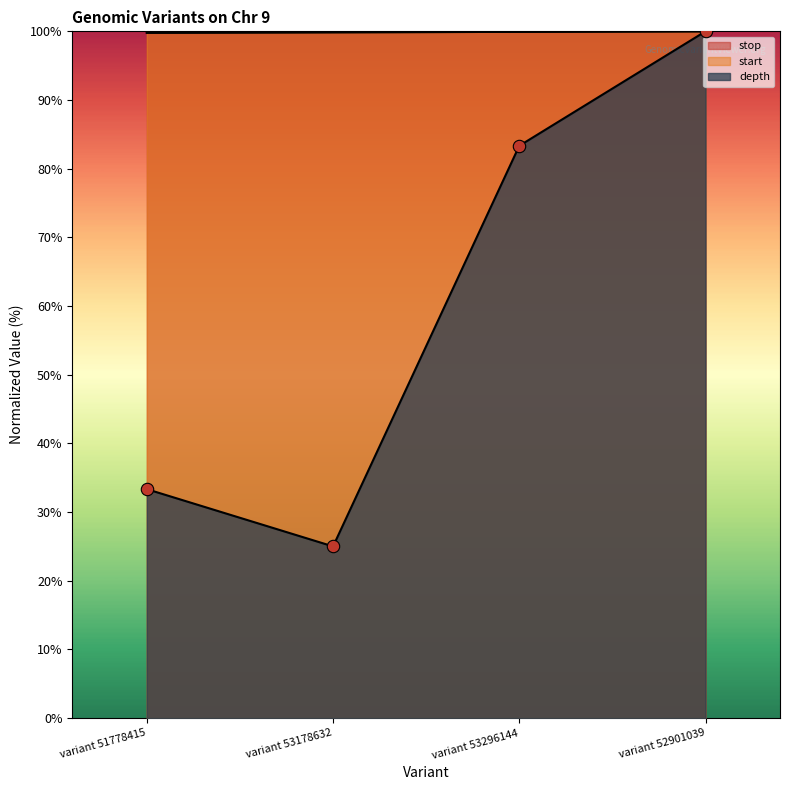

Which series has the largest Y range (max minus min)?

depth